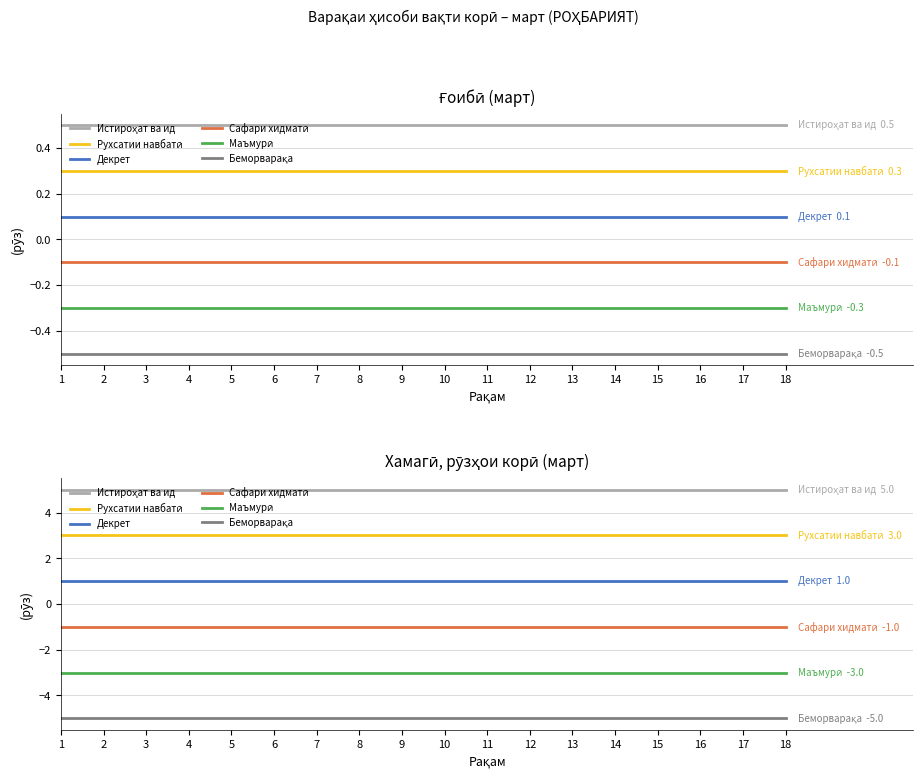

What is the approximate value of Маъмурӣ at 15?

-3